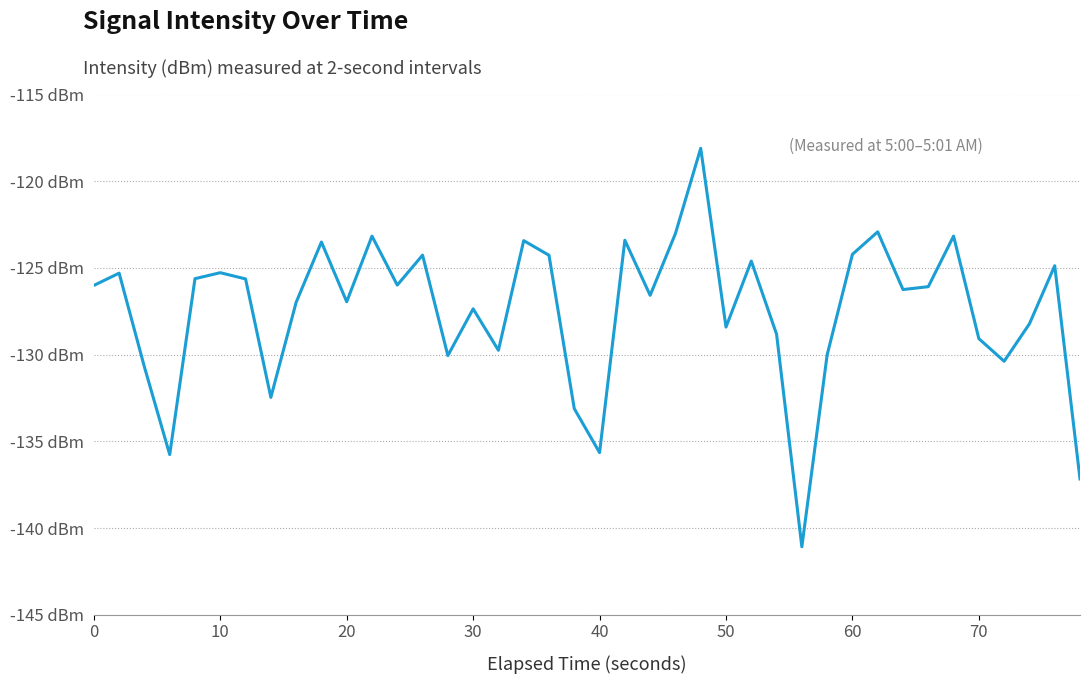

Does the chart have visible grid lines?

Yes